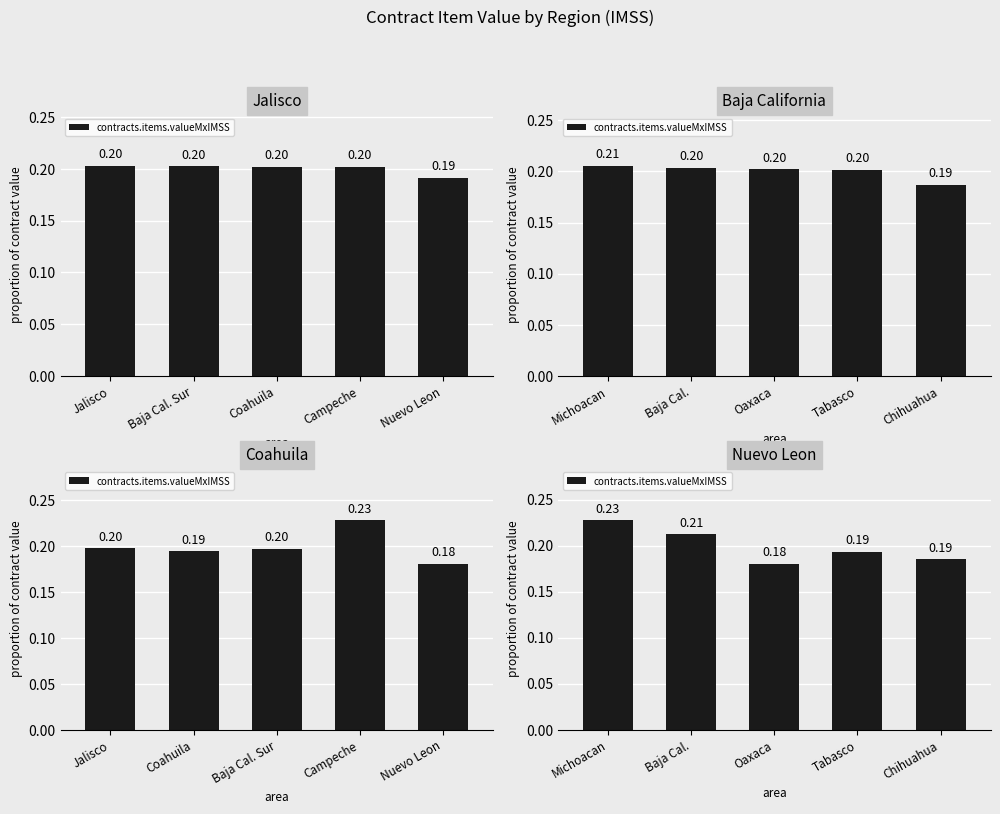

Between Oaxaca and Michoacan, which is larger?

Michoacan